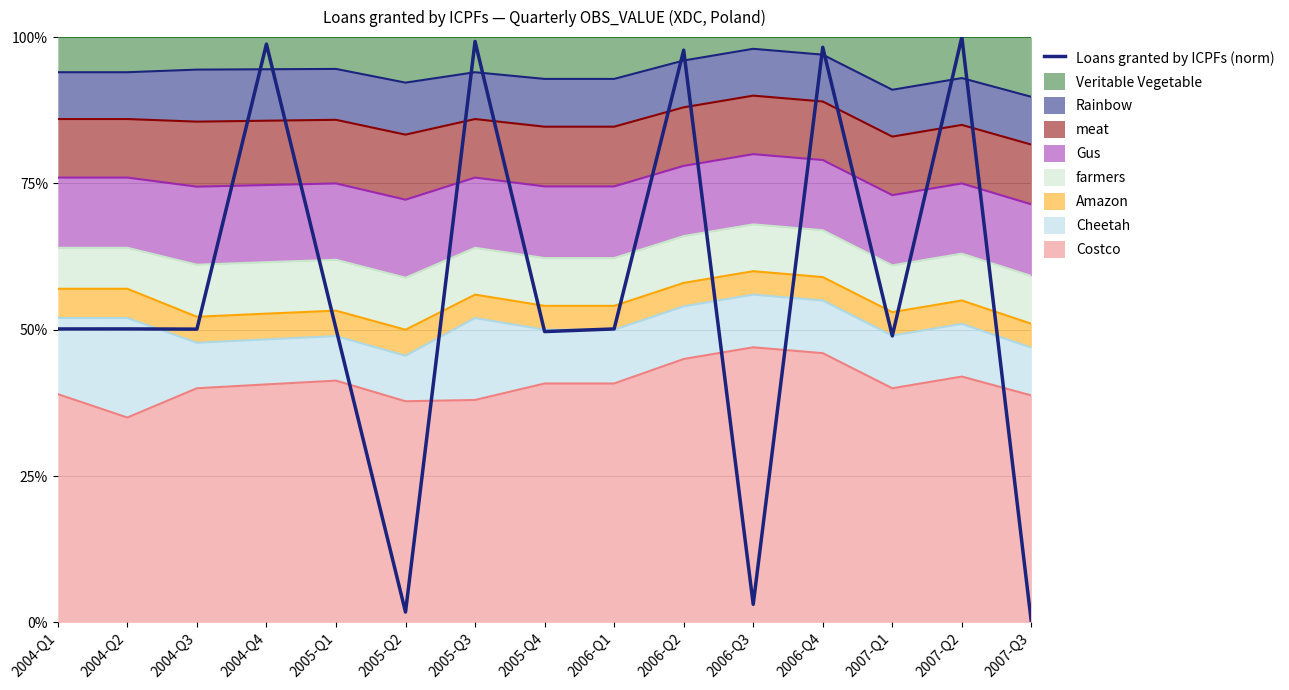

What is the change in value from 2006-Q4 to 2007-Q3?

-1.0